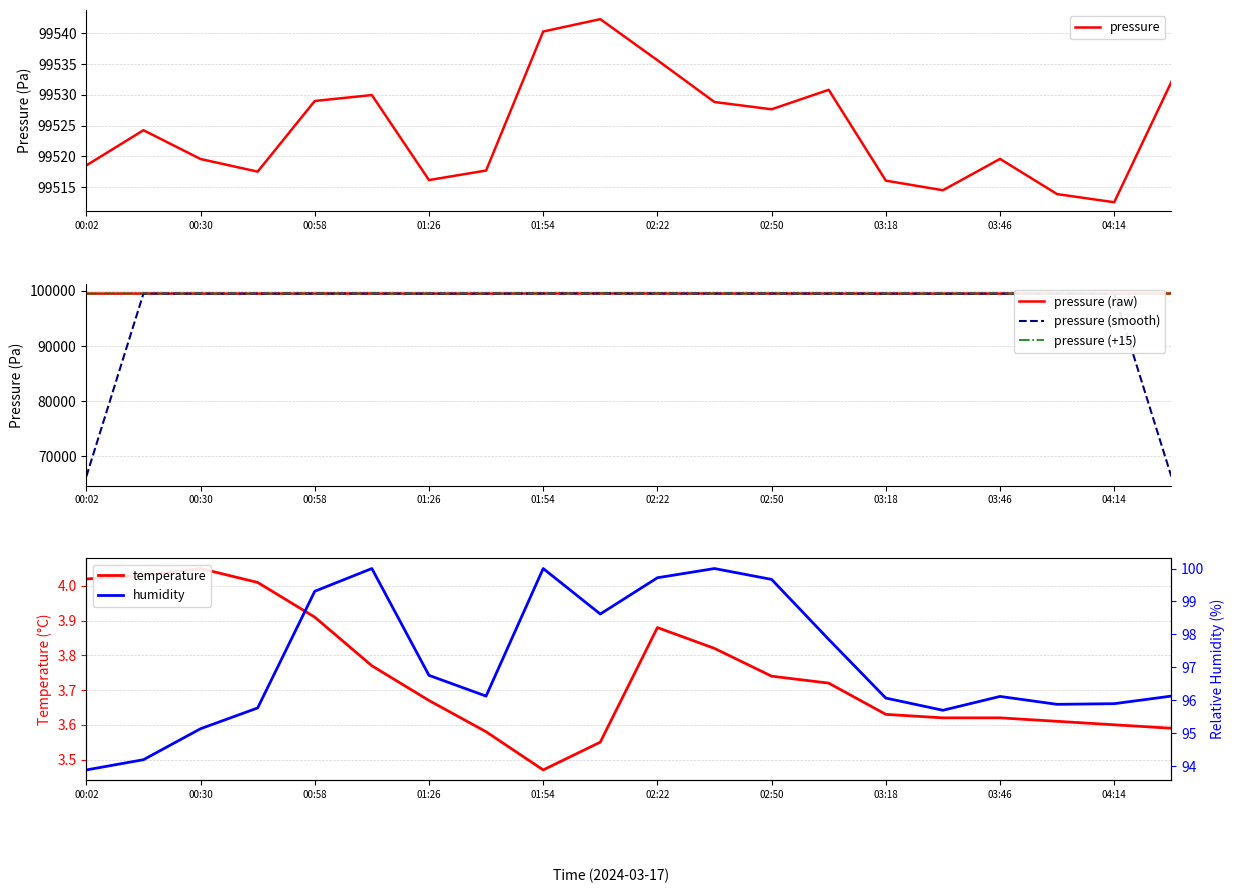

The value of pressure (smooth) at 03:18 is 30039.1. True or false?

False